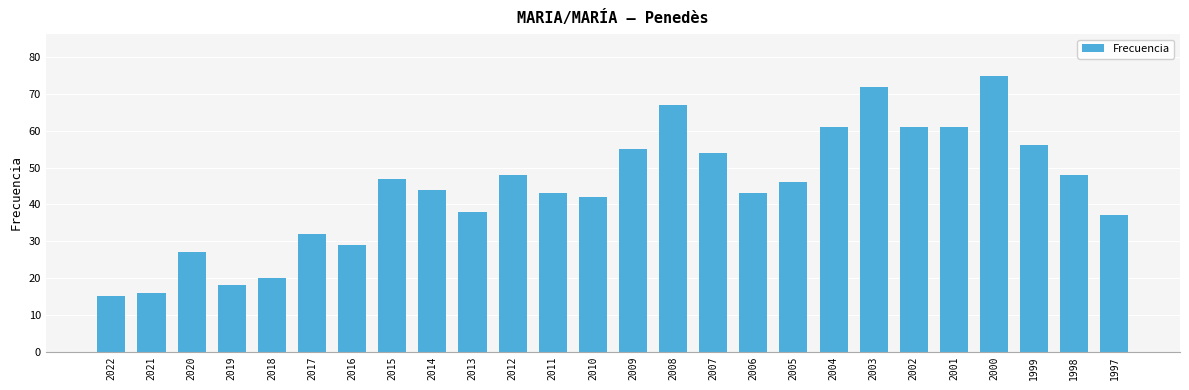

Count the number of data series in this chart.

1